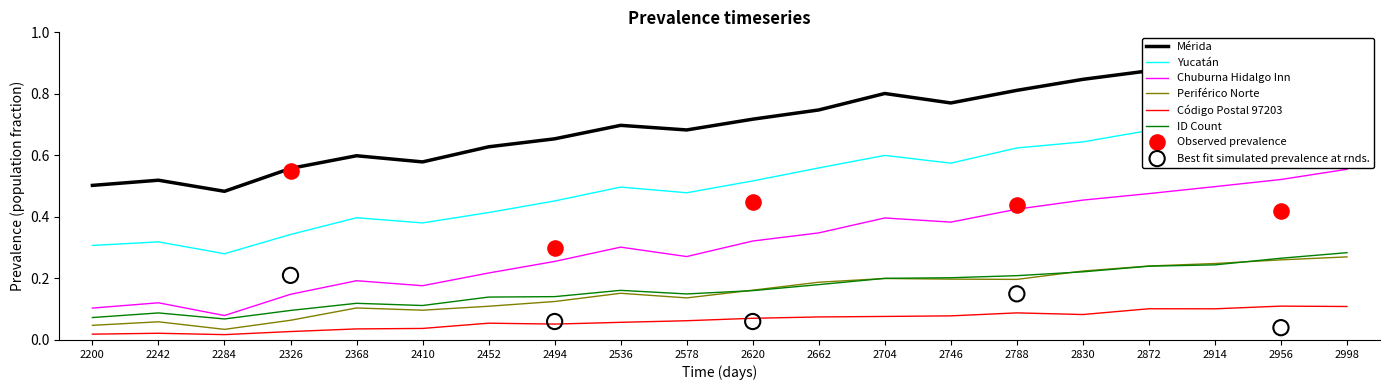

Which series reaches the maximum Y coordinate?

Mérida